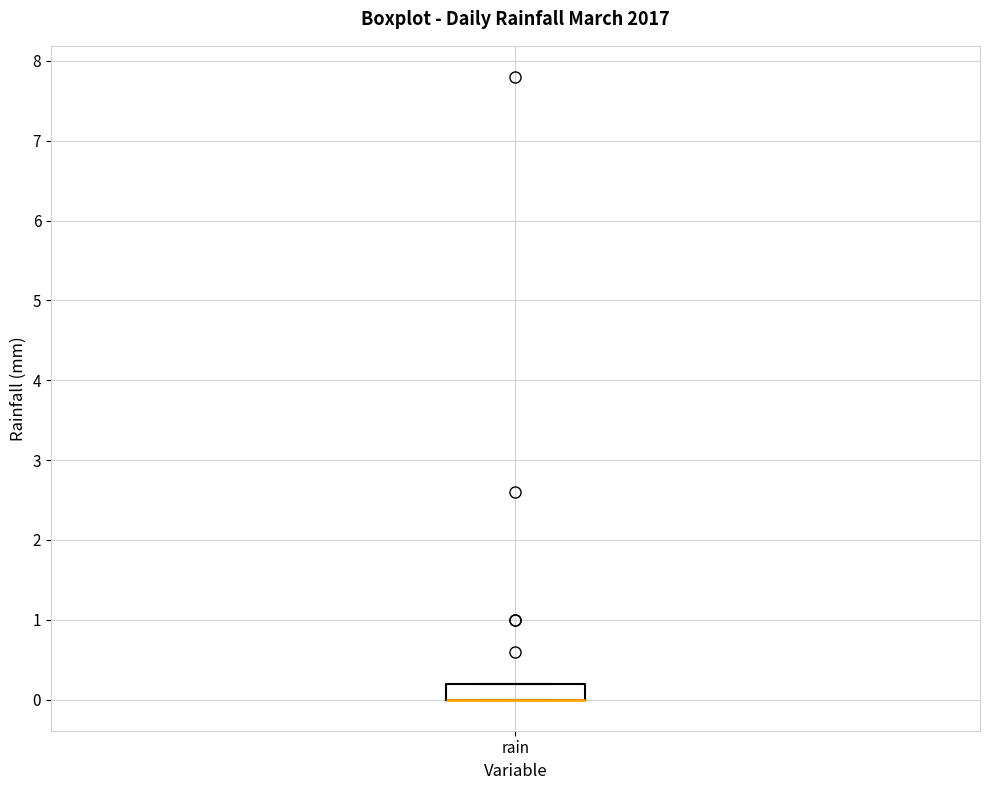

Read this box plot against the y-axis: the position of the median line, the range covered by the box, and the ends of both whiskers. The values are not printed on the chart, so give them approximately, as read against the axis.

median 0.0 (drawn on the box's lower edge), box 0.0 to 0.2, whiskers 0.0 to 0.2